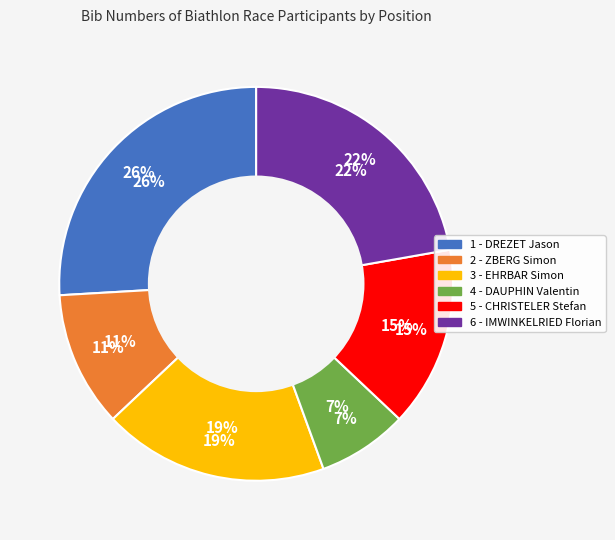

Rank the categories by value from lowest to highest.

4 - DAUPHIN Valentin, 2 - ZBERG Simon, 5 - CHRISTELER Stefan, 3 - EHRBAR Simon, 6 - IMWINKELRIED Florian, 1 - DREZET Jason